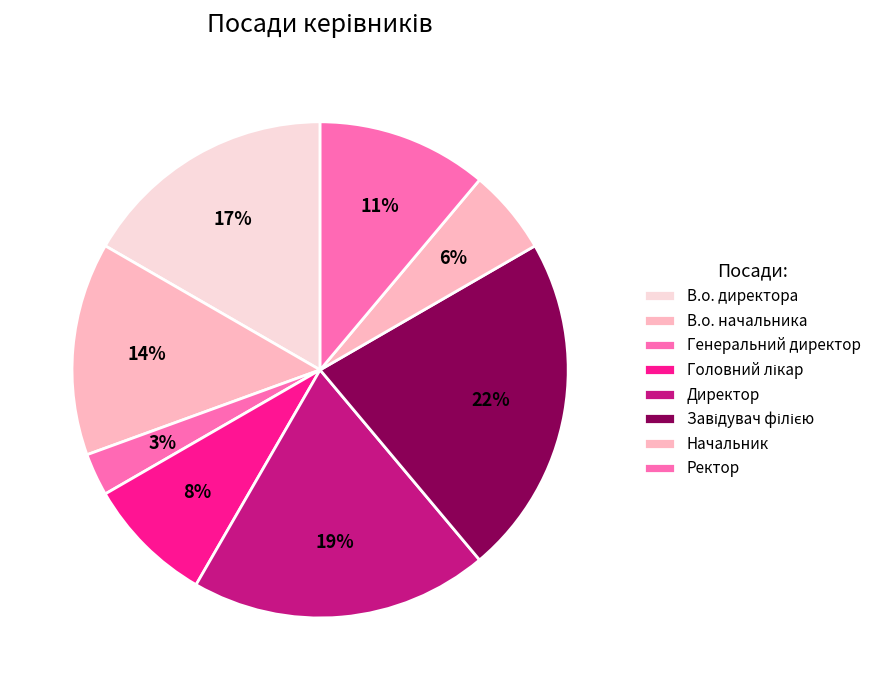

What percentage is the В.о. директора slice, to the nearest percent?

17%